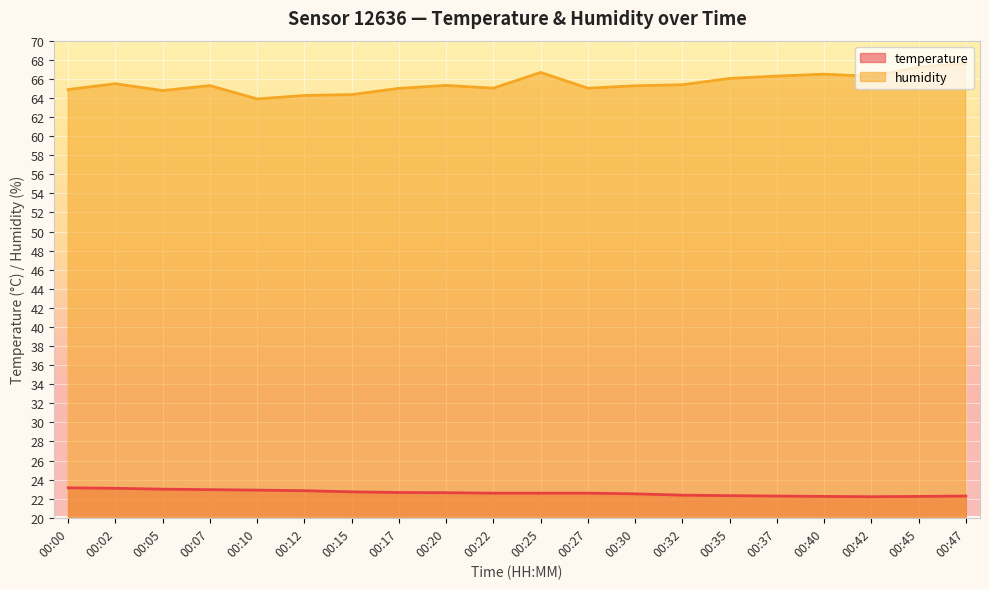

At 00:07, list the series in order from largest to smallest.

humidity, temperature